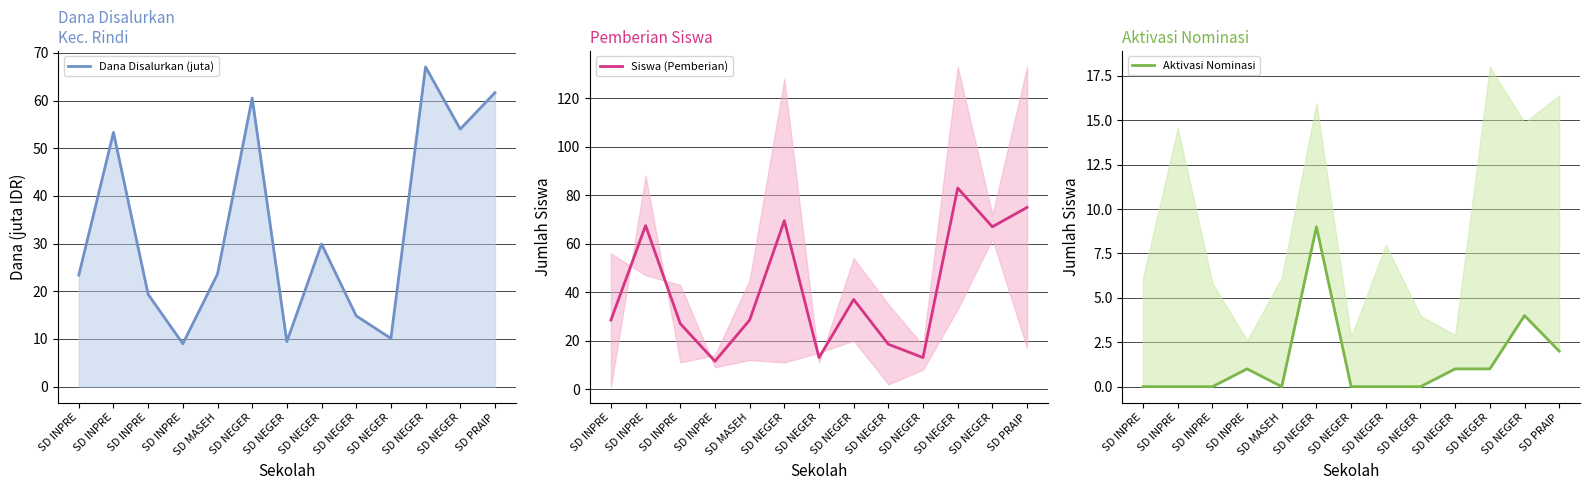

Which series has the largest range (max minus min)?

Siswa (Pemberian)